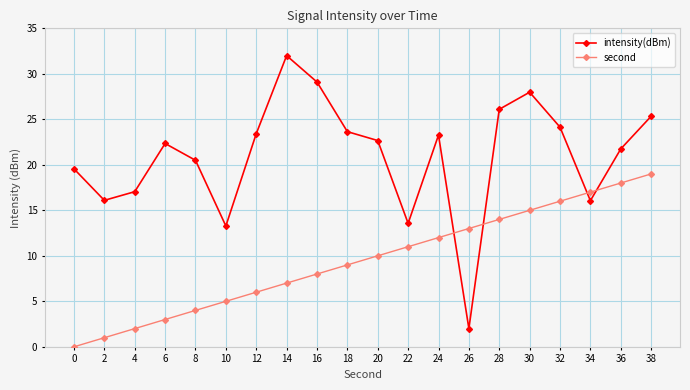

Count the number of categories in the chart.

20